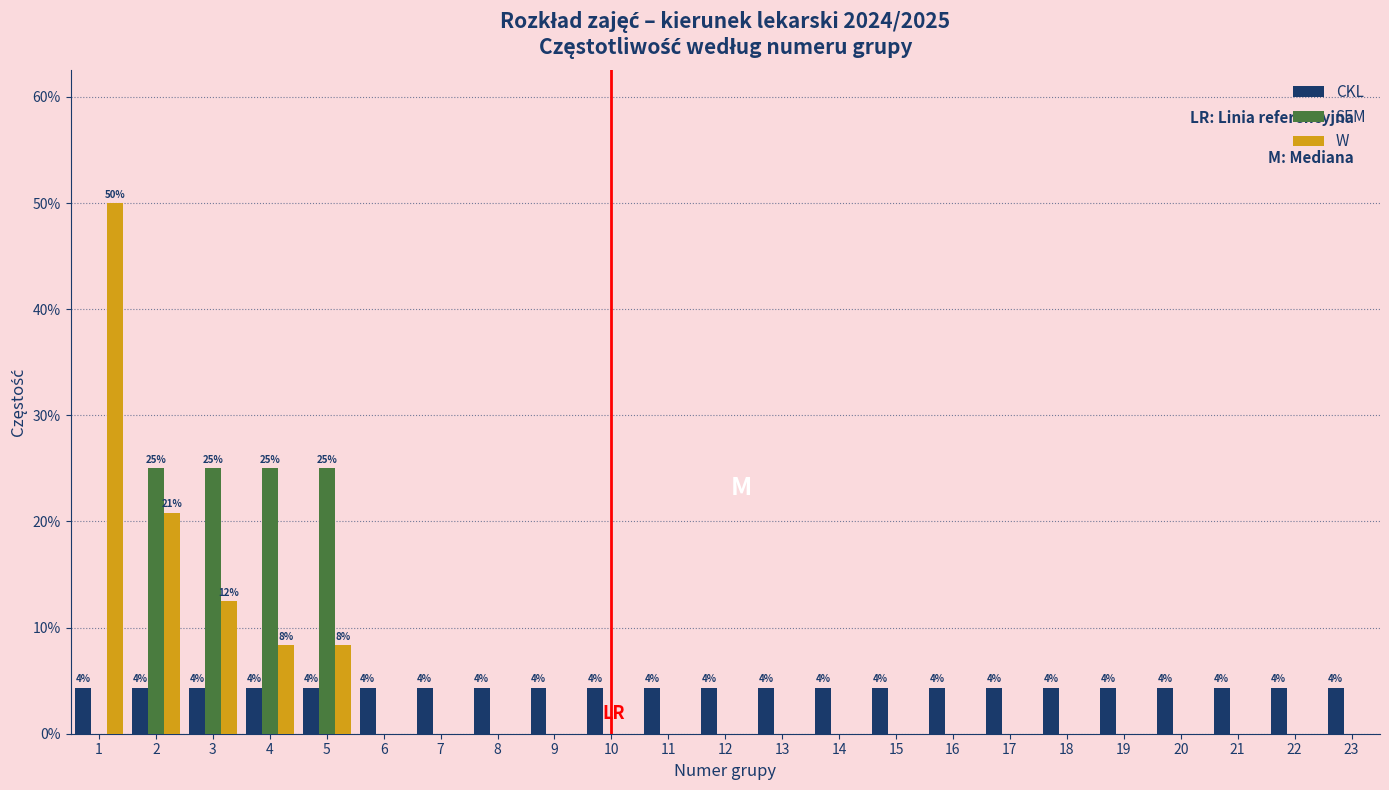

Between 3 and 12, which series saw the biggest shift?

SEM